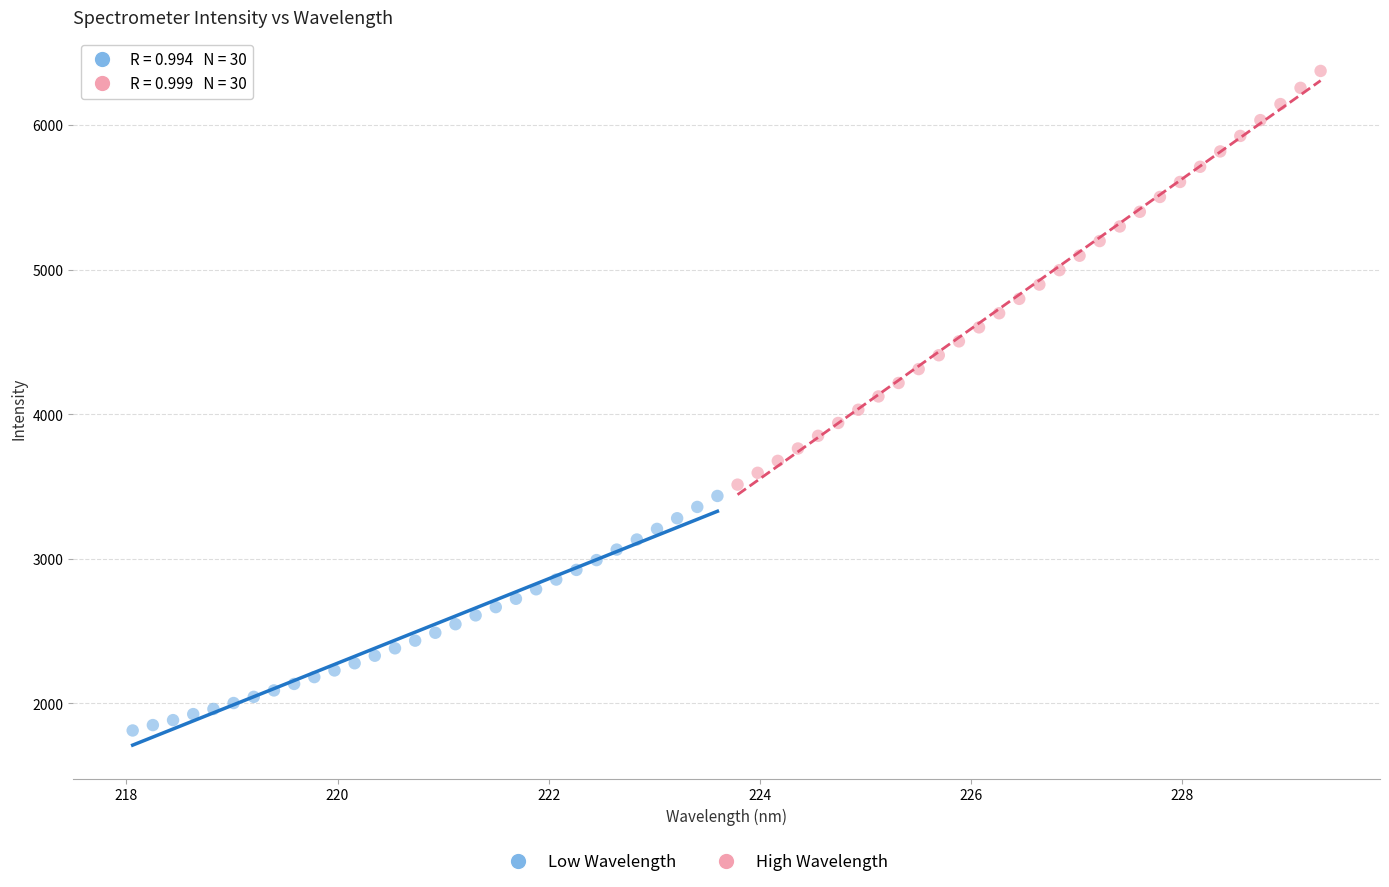

Which series reaches the maximum Y coordinate?

High Wavelength